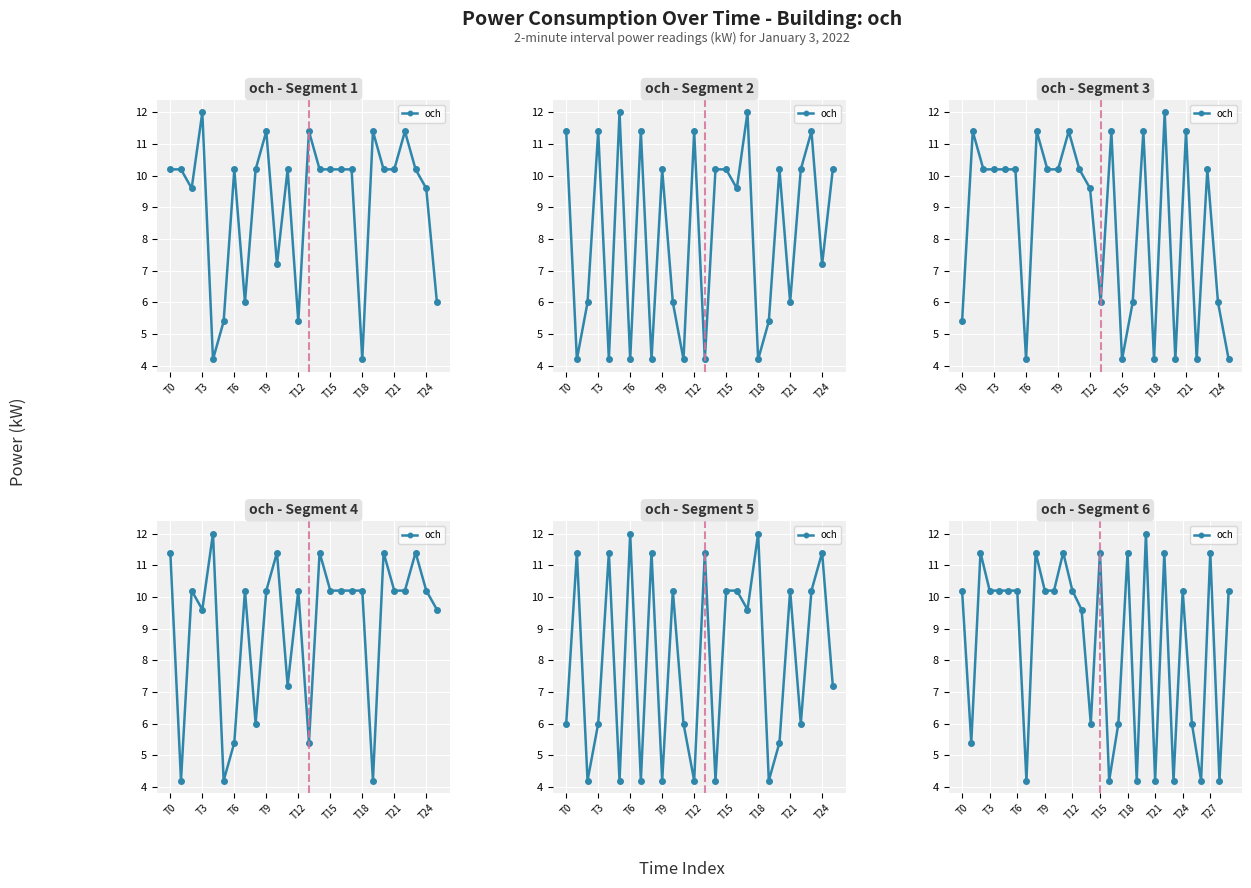

Which label corresponds to the smallest value in the chart?

T21